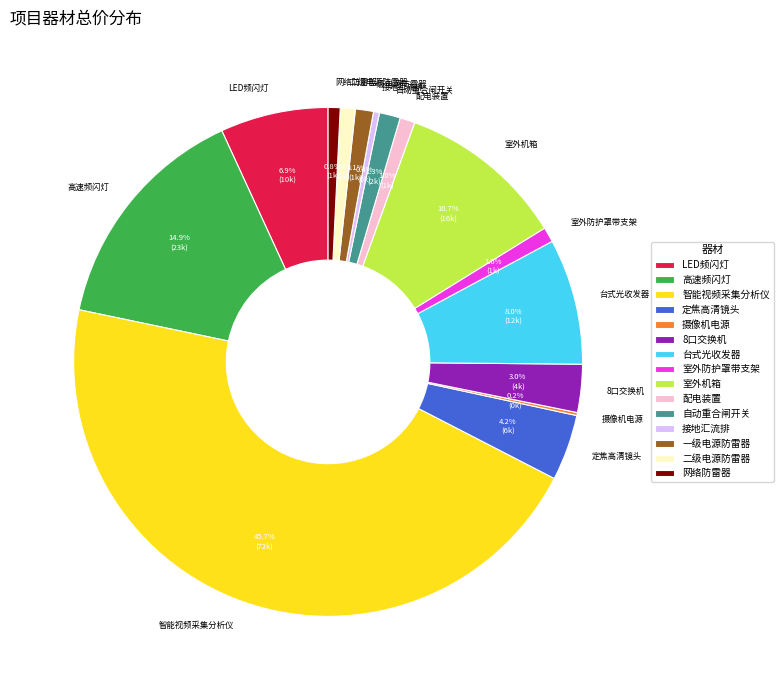

Which slice is the largest?

智能视频采集分析仪